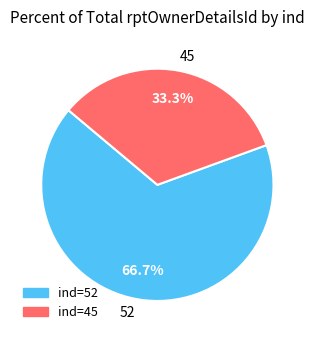

Is the sum of 52 and 45 greater than half?

Yes